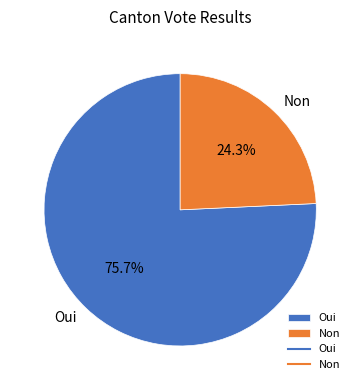

To the nearest percent, what is the average slice percentage?

50%